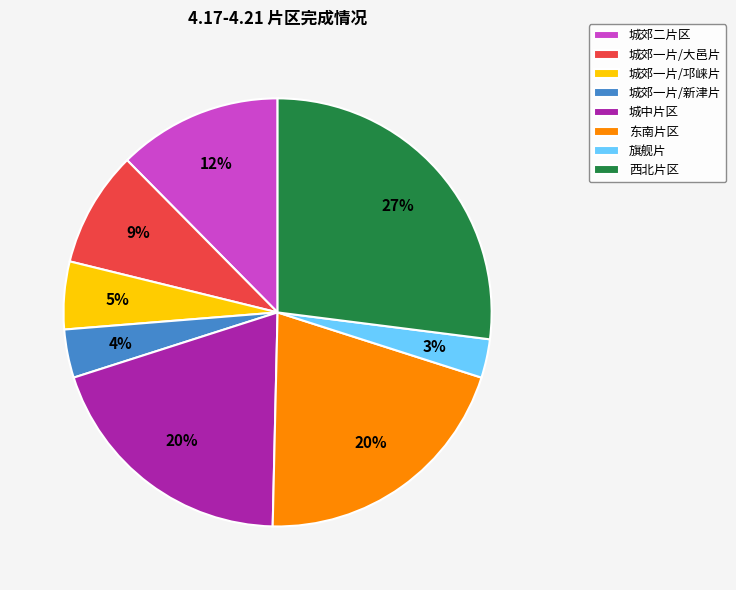

To the nearest percent, what is the difference between the largest and smallest slice percentages?

24%